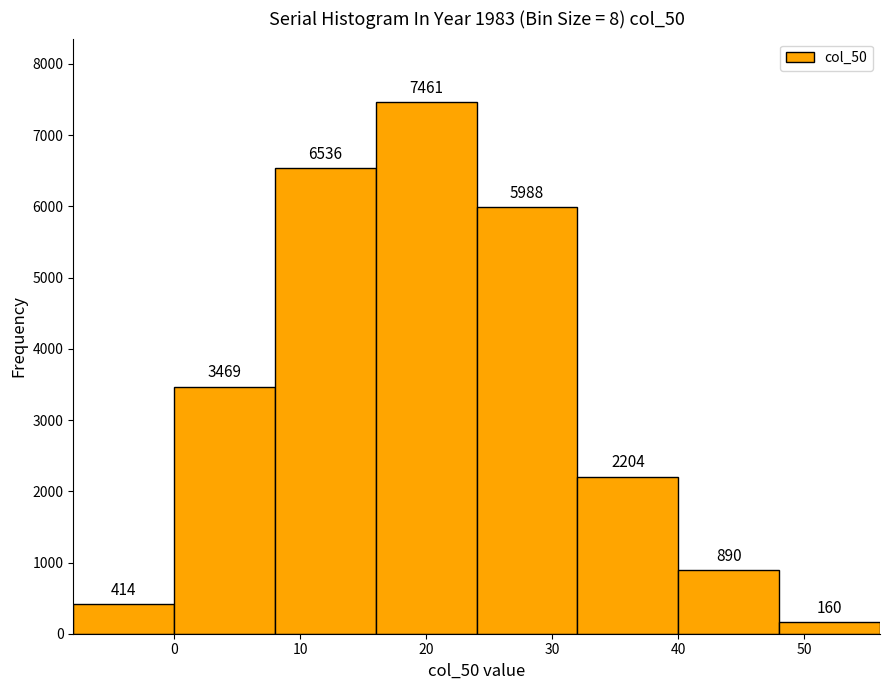

How tall is the bar that spans 16 to 24 on the x-axis?

7461